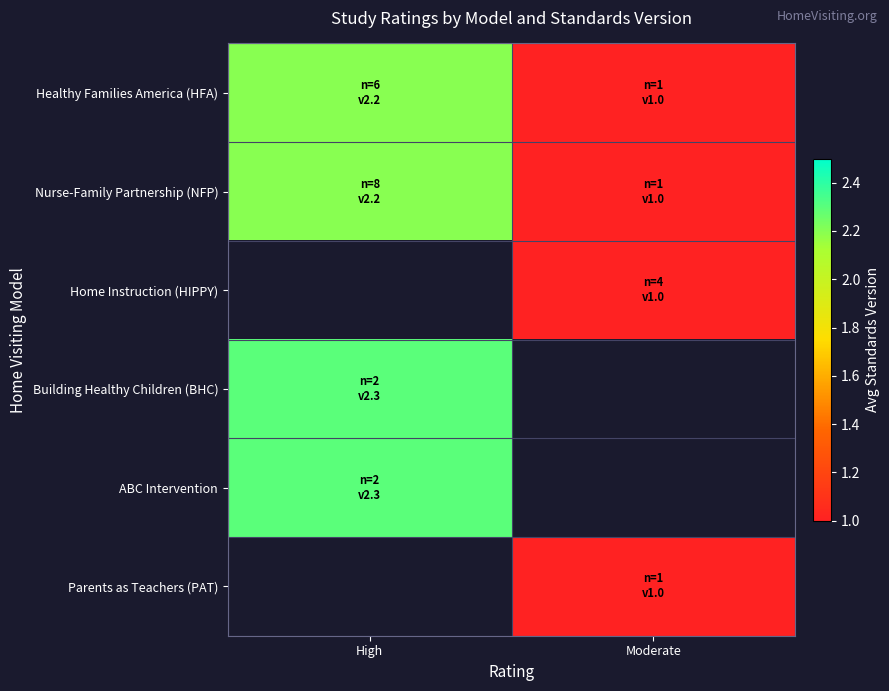

What is the minimum value for ABC Intervention?

2.3